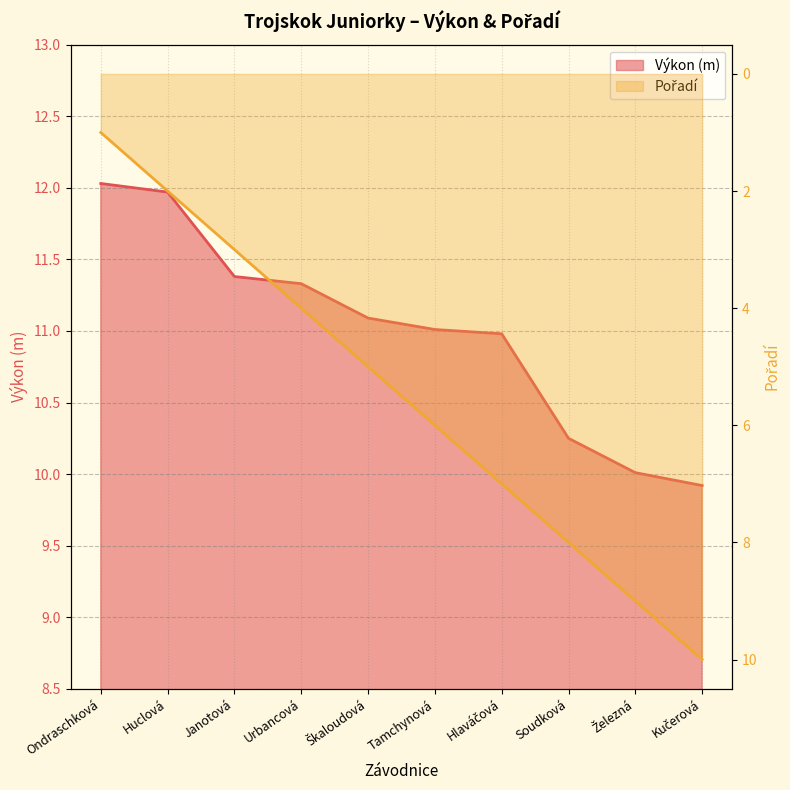

True or false: Pořadí and Výkon intersect in this chart.

True